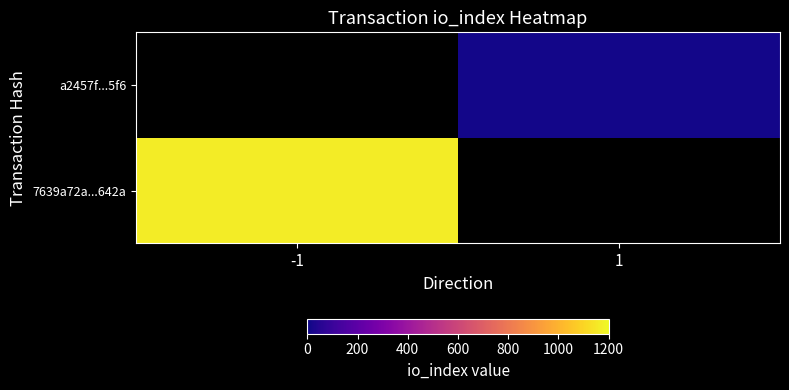

What is the maximum value shown in the chart?

1163.0